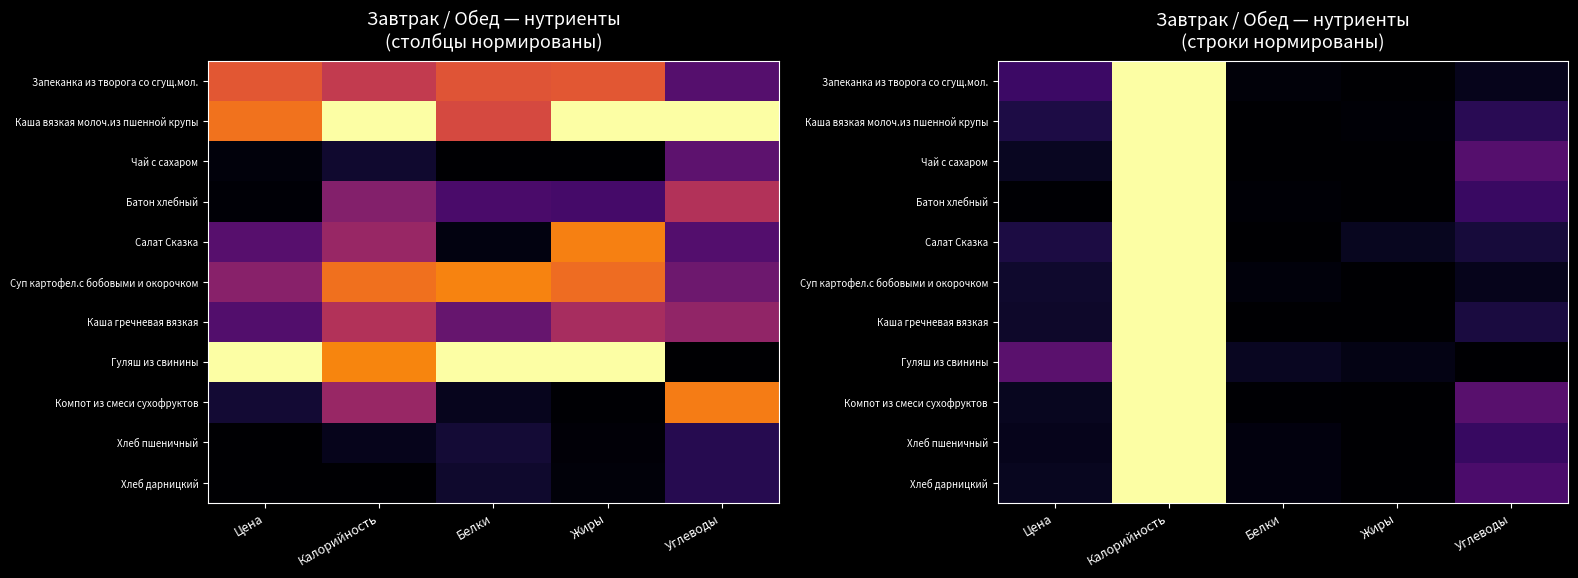

Which category has the highest value across all series?

Калорийность